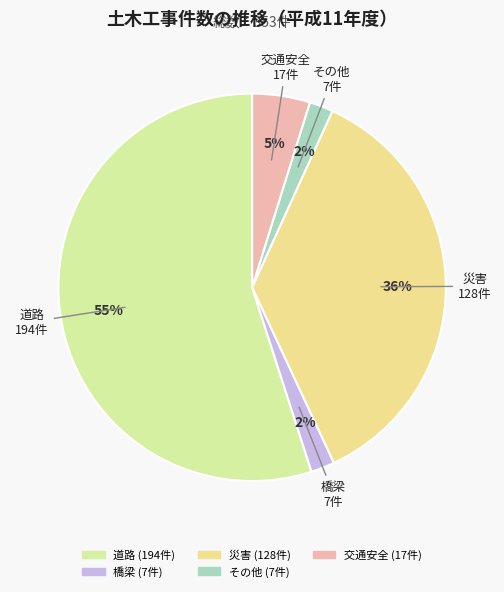

True or false: 交通安全 accounts for 12% of the total.

False